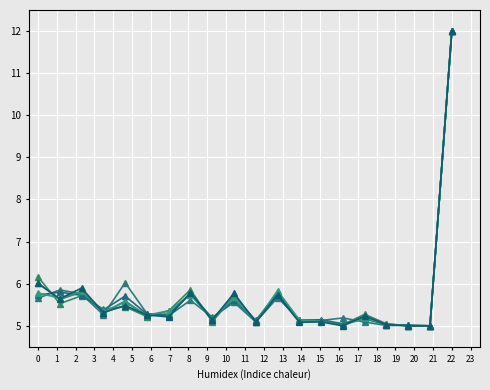

Count the number of categories in the chart.

20